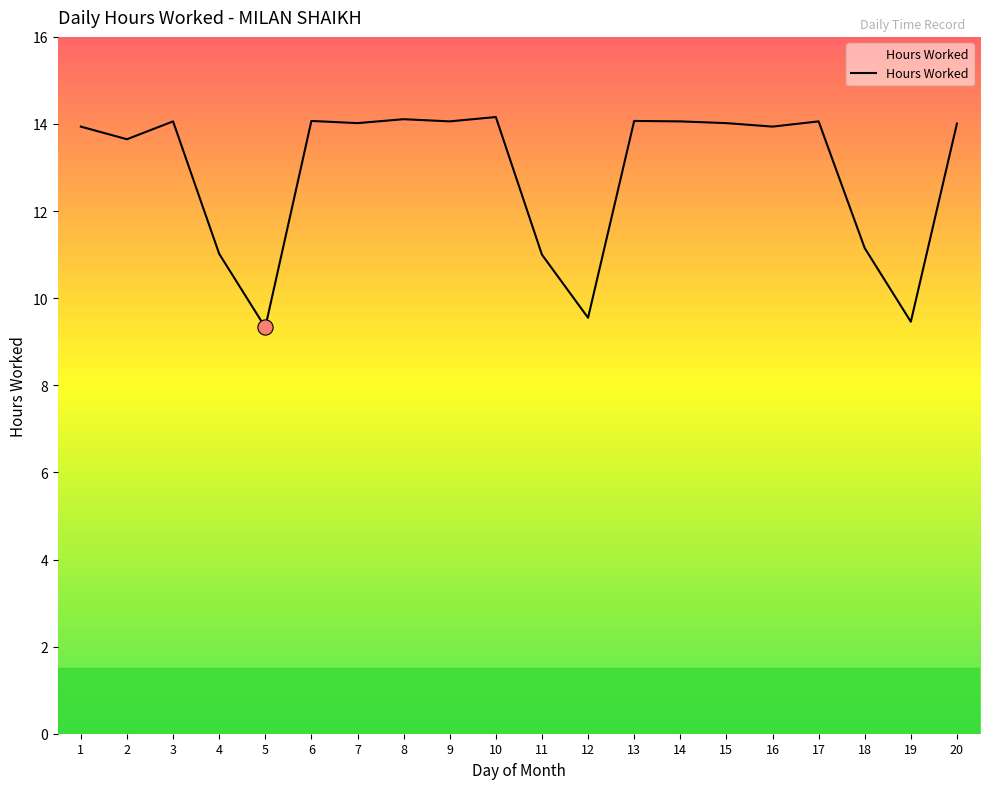

Which has a higher value, 18 or 6?

6